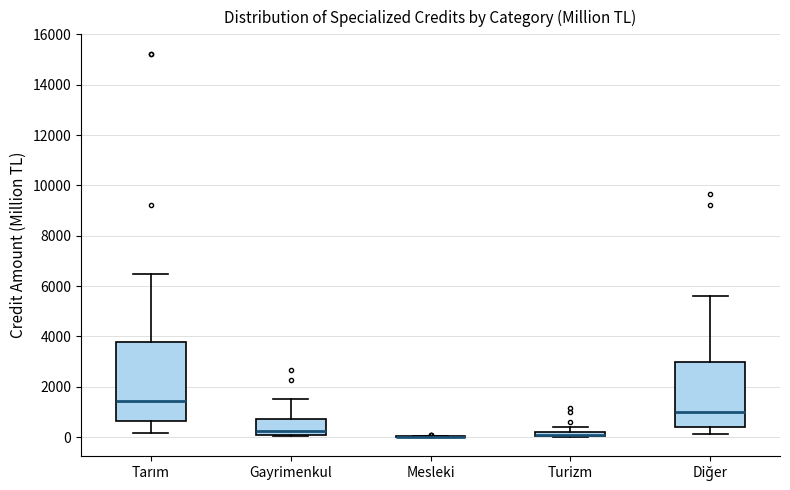

Which box is the tallest, from its lower edge to its upper edge?

Tarım